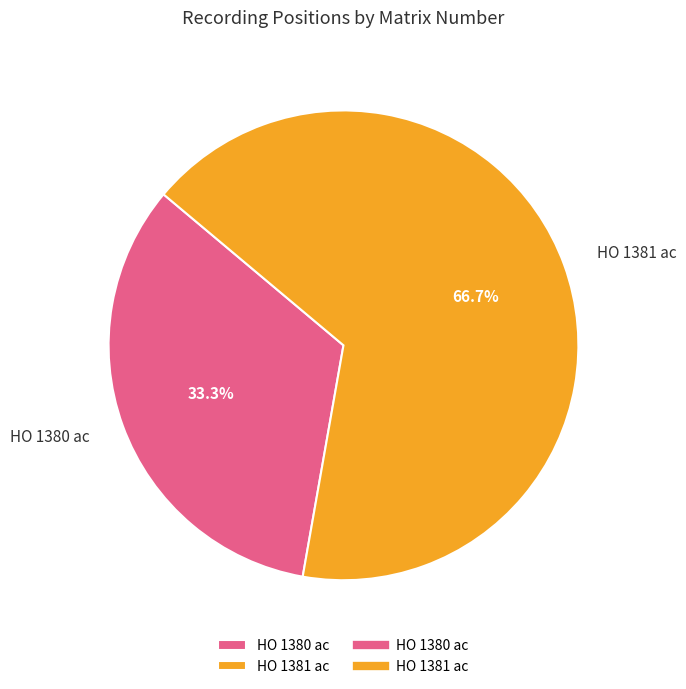

To the nearest percent, what portion does HO 1380 ac represent?

33%